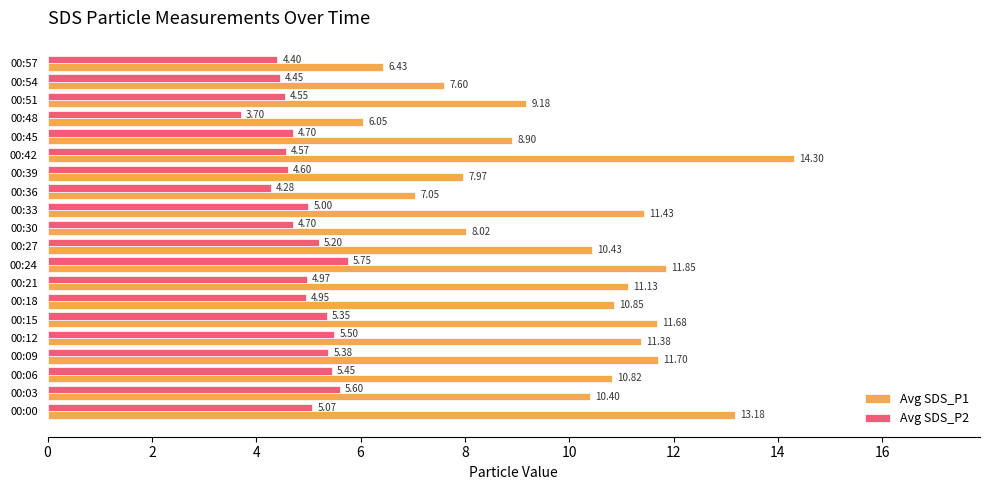

What is the sum of the Avg SDS_P1 values at 00:30 and 00:42?

22.3